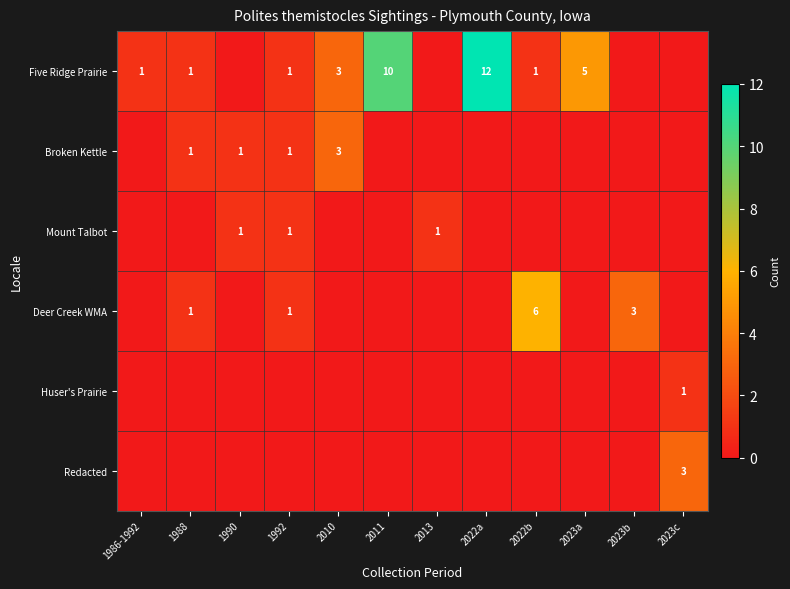

Is it true that Broken Kettle equals 0 at 1988?

False